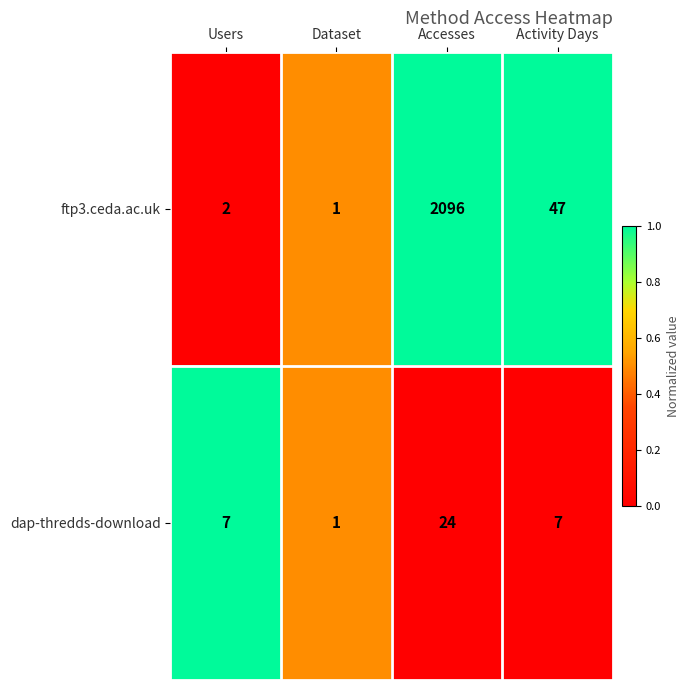

Count the number of data series in this chart.

2